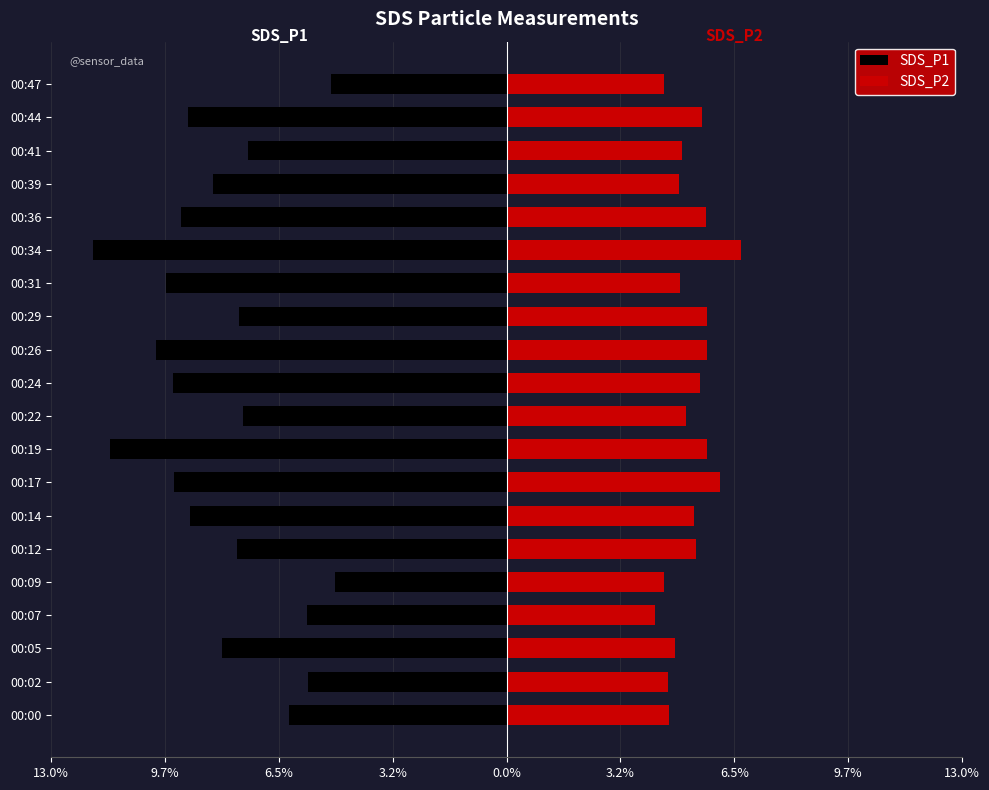

How many data points in SDS_P1 are less than -8?

11